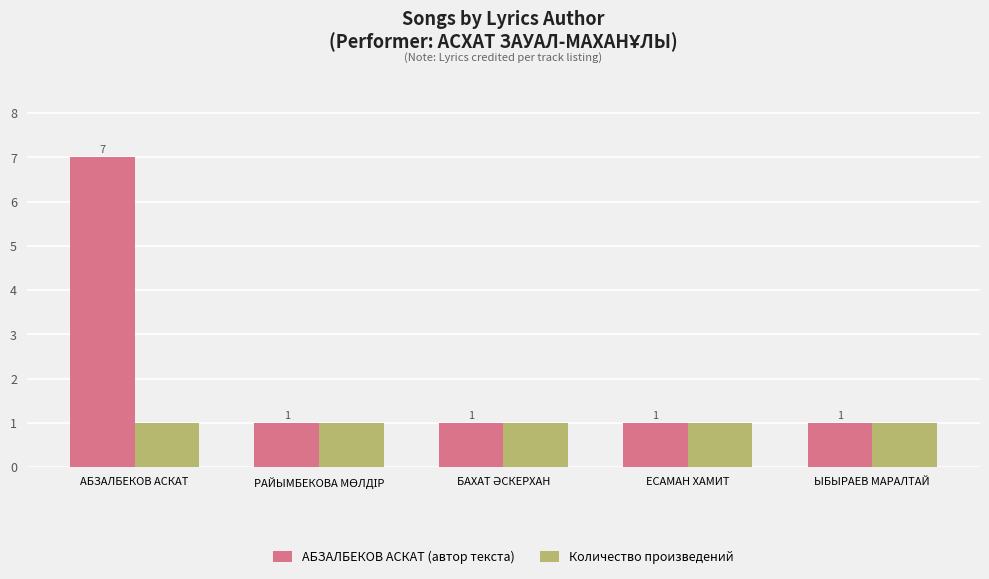

Which series has the widest spread of values?

АБЗАЛБЕКОВ АСКАТ (автор текста)